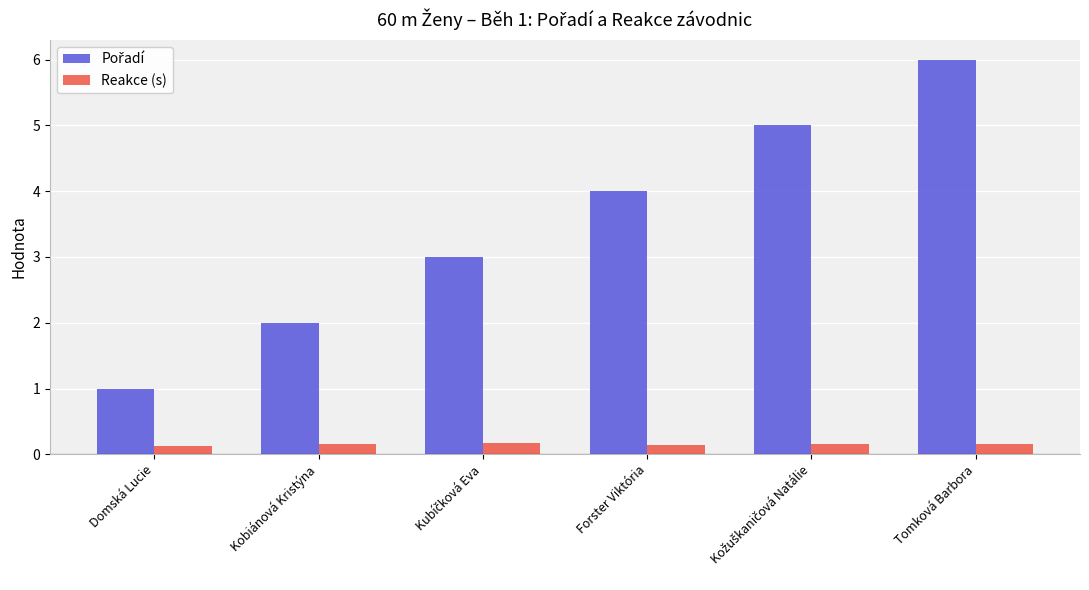

The Reakce (s) series shows 0.2 at Tomková Barbora. True or false?

True